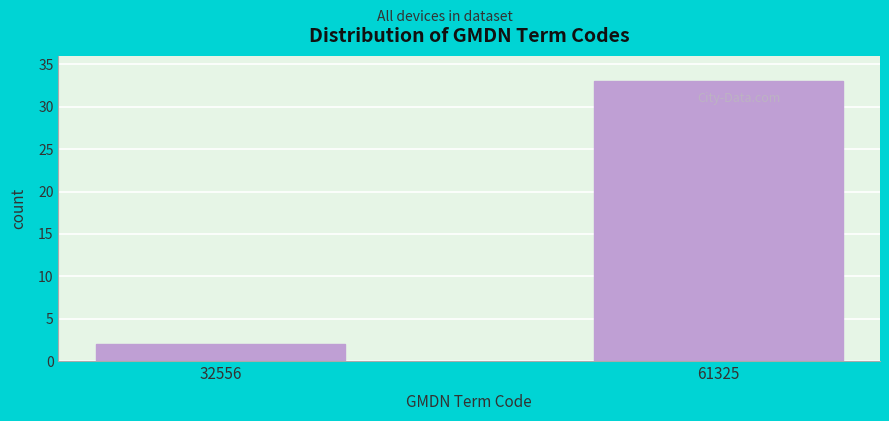

Reading left to right, extract all data points from this chart.

2	33